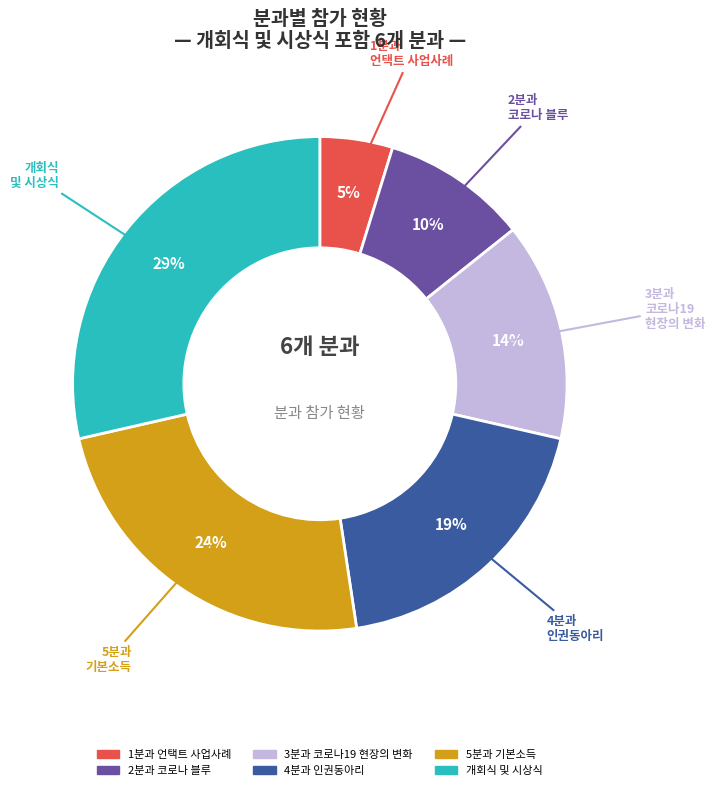

To the nearest percent, what is the difference between the largest and smallest slice percentages?

24%